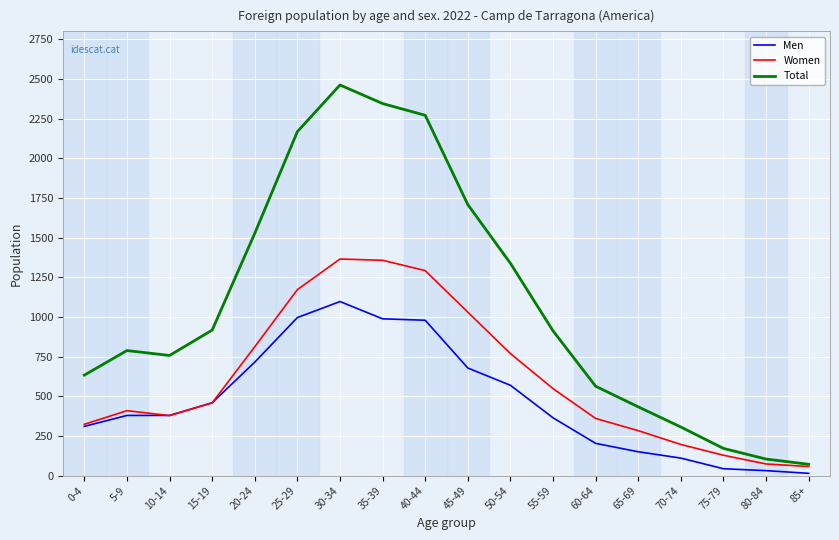

What are all the series names shown in the legend?

Men, Women, Total